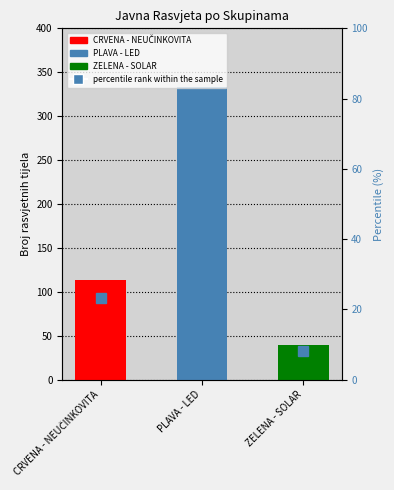

At which category does the chart reach its peak across all series?

PLAVA - LED